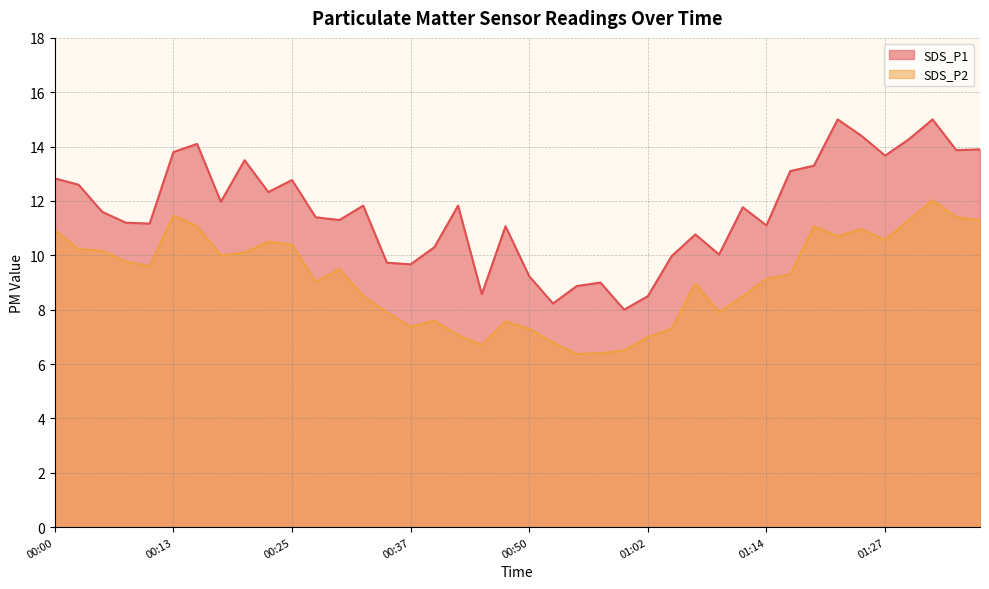

What is the spread (max minus min) of values at 01:12?

3.3